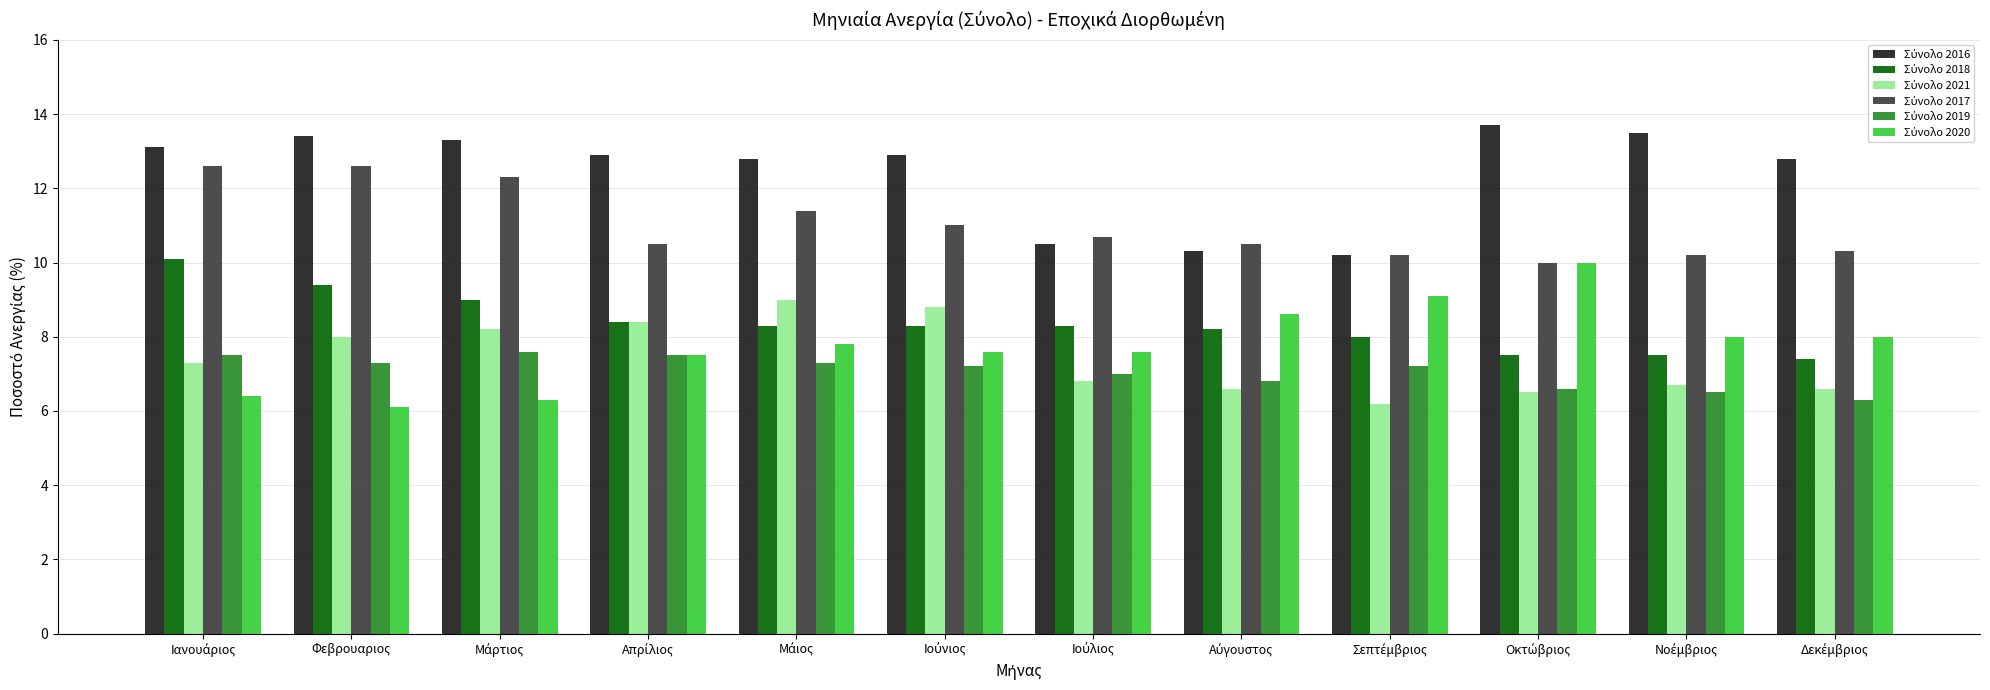

What is the minimum value shown in the chart?

6.1